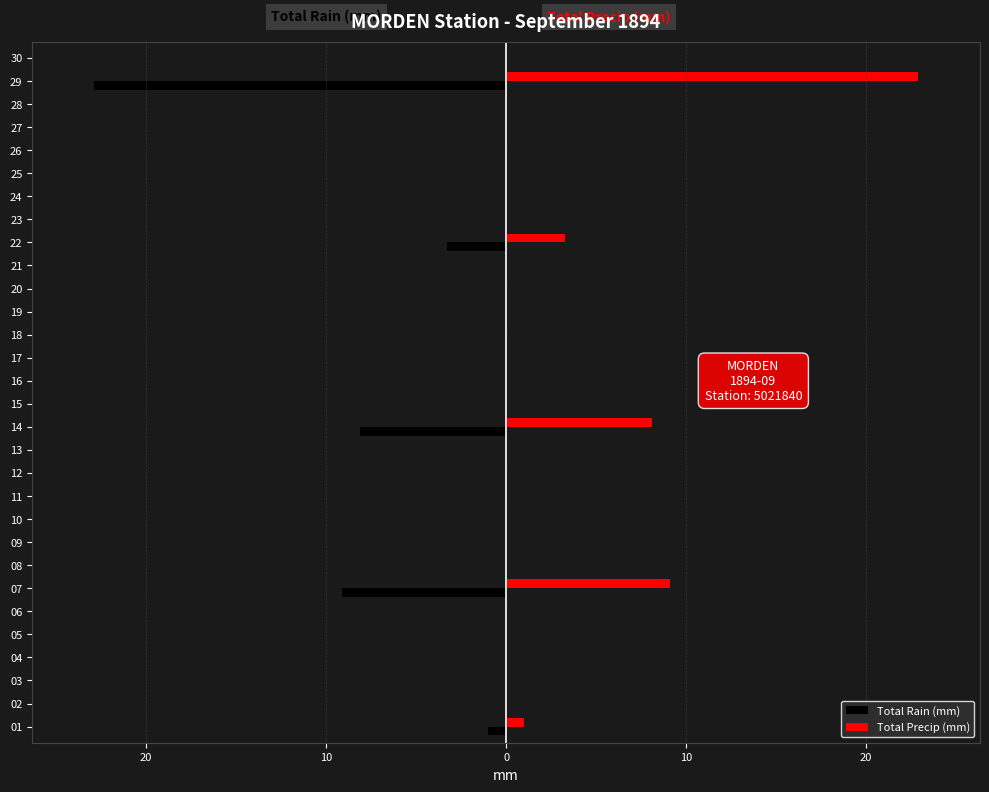

What are all the series names shown in the legend?

Total Rain (mm), Total Precip (mm)